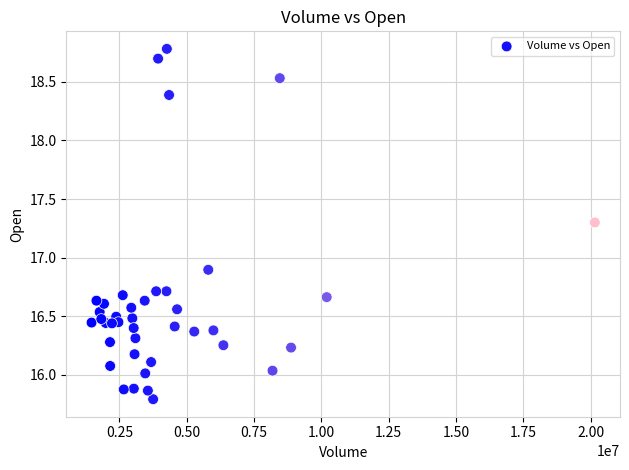

What is the range of Y values (max minus min)?

3.0